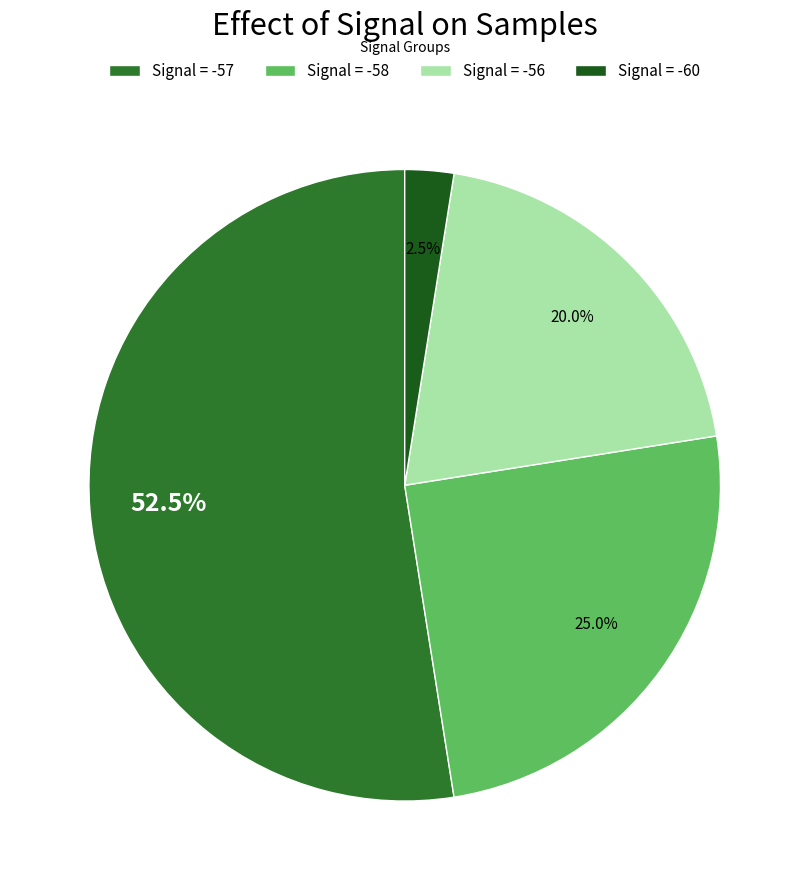

Between Signal = -60 and Signal = -56, which is larger?

Signal = -56